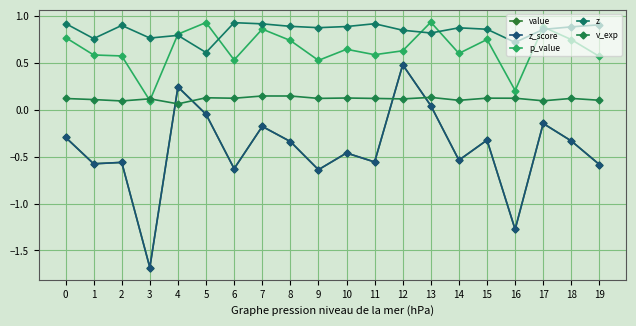

Reading left to right, list all the values displayed in this chart.

value: 0=-0.3	1=-0.6	2=-0.6	3=-1.7	4=0.2	5=-0.0	6=-0.6	7=-0.2	8=-0.3	9=-0.6	10=-0.5	11=-0.6	12=0.5	13=0.0	14=-0.5	15=-0.3	16=-1.3	17=-0.1	18=-0.3	19=-0.6
z_score: 0=-0.3	1=-0.6	2=-0.6	3=-1.7	4=0.2	5=-0.0	6=-0.6	7=-0.2	8=-0.3	9=-0.6	10=-0.5	11=-0.6	12=0.5	13=0.0	14=-0.5	15=-0.3	16=-1.3	17=-0.1	18=-0.3	19=-0.6
p_value: 0=0.8	1=0.6	2=0.6	3=0.1	4=0.8	5=0.9	6=0.5	7=0.9	8=0.7	9=0.5	10=0.6	11=0.6	12=0.6	13=0.9	14=0.6	15=0.8	16=0.2	17=0.9	18=0.7	19=0.6
z: 0=0.9	1=0.8	2=0.9	3=0.8	4=0.8	5=0.6	6=0.9	7=0.9	8=0.9	9=0.9	10=0.9	11=0.9	12=0.8	13=0.8	14=0.9	15=0.9	16=0.7	17=0.9	18=0.9	19=0.9
v_exp: 0=0.1	1=0.1	2=0.1	3=0.1	4=0.1	5=0.1	6=0.1	7=0.1	8=0.1	9=0.1	10=0.1	11=0.1	12=0.1	13=0.1	14=0.1	15=0.1	16=0.1	17=0.1	18=0.1	19=0.1